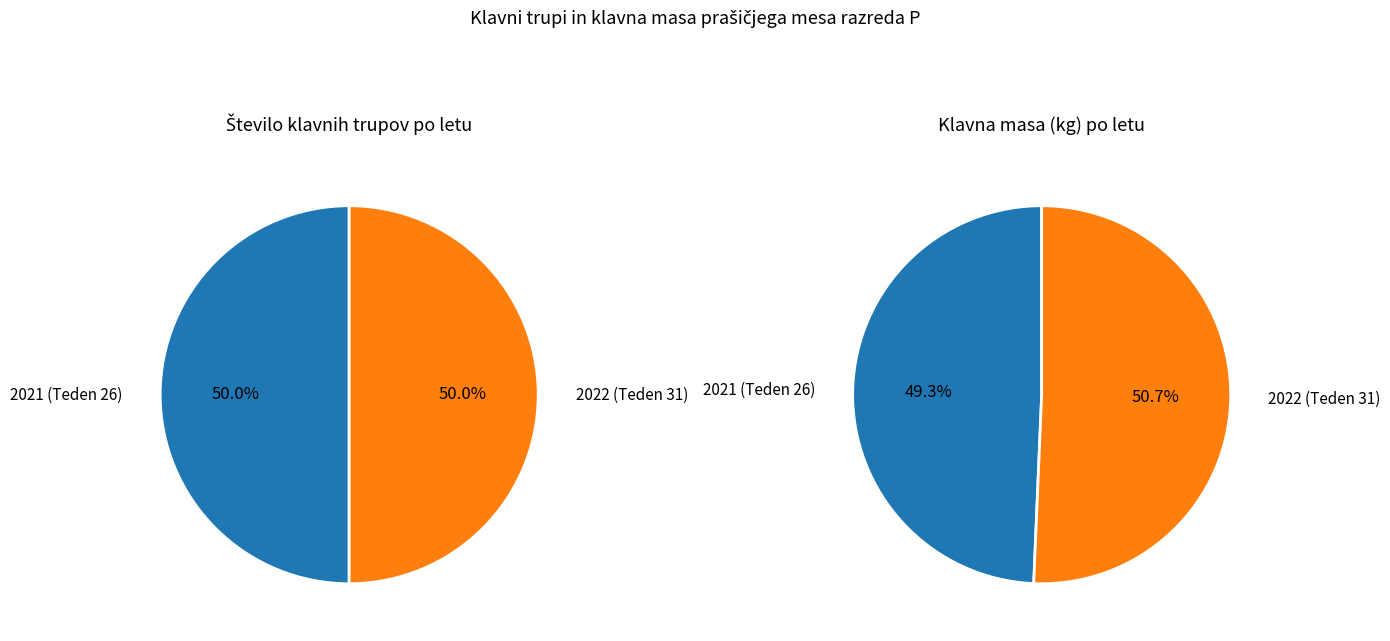

Which series has the widest spread of values?

Klavna masa (kg)